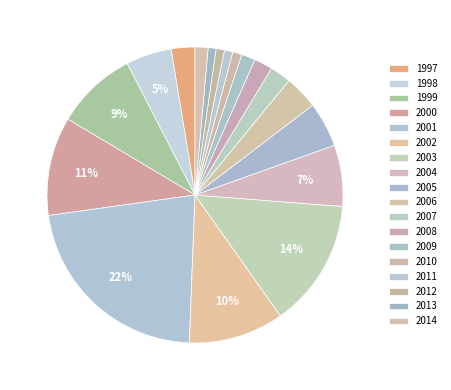

What percentage do 1998 and 1997 together represent?

7.6%